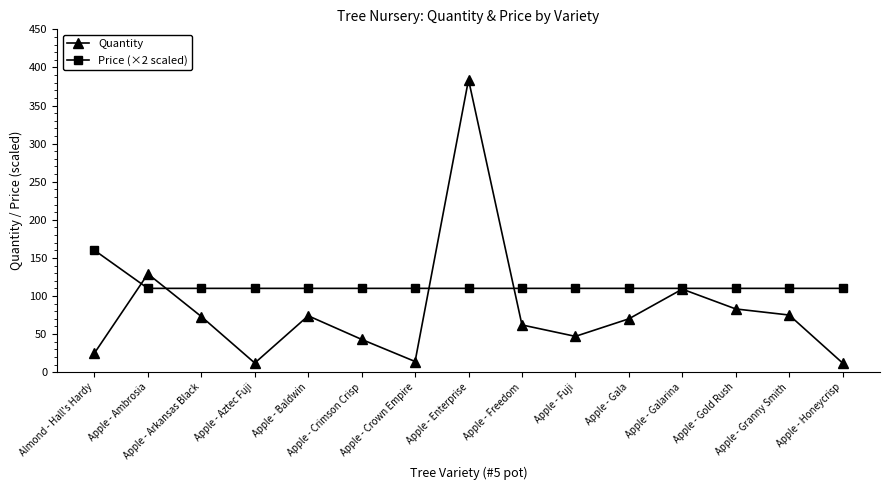

Is it true that Quantity equals 70 at Apple - Gala?

True